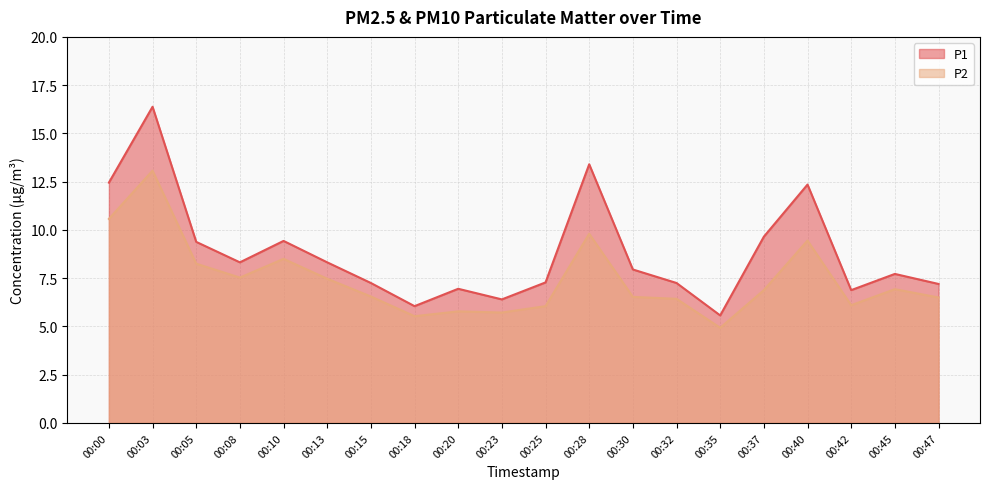

What is the total value across all series at 00:10?

17.9